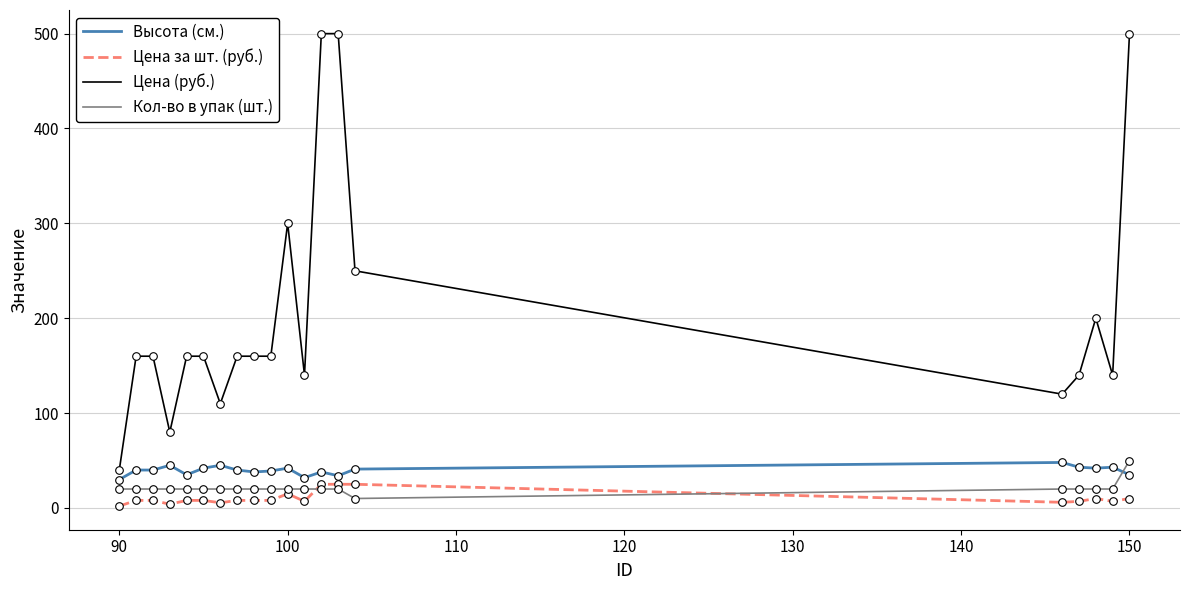

At how many categories does at least one series exceed 165?

6